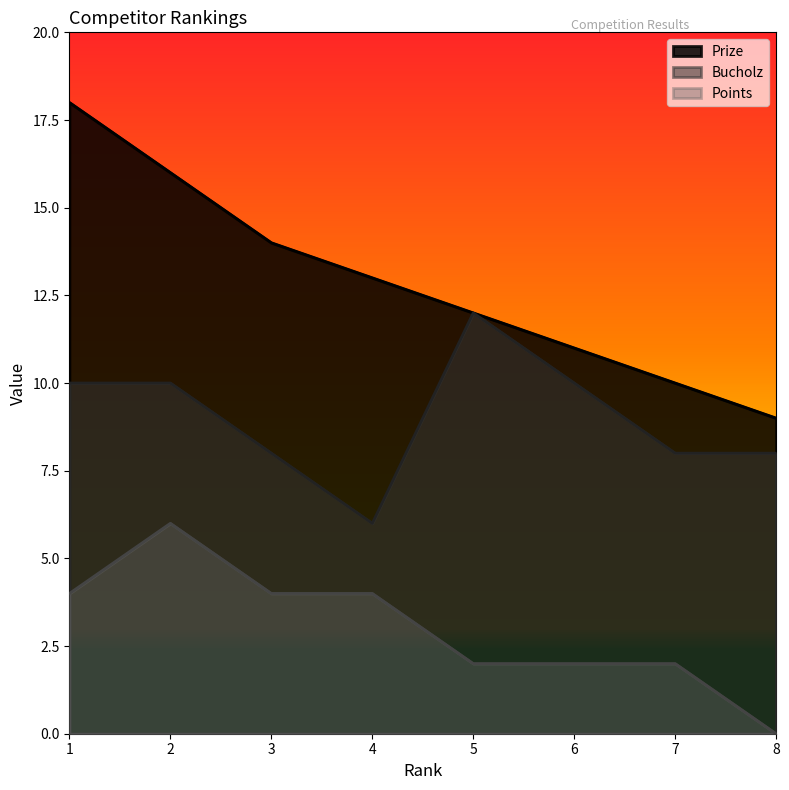

How many lines are shown in the chart?

3